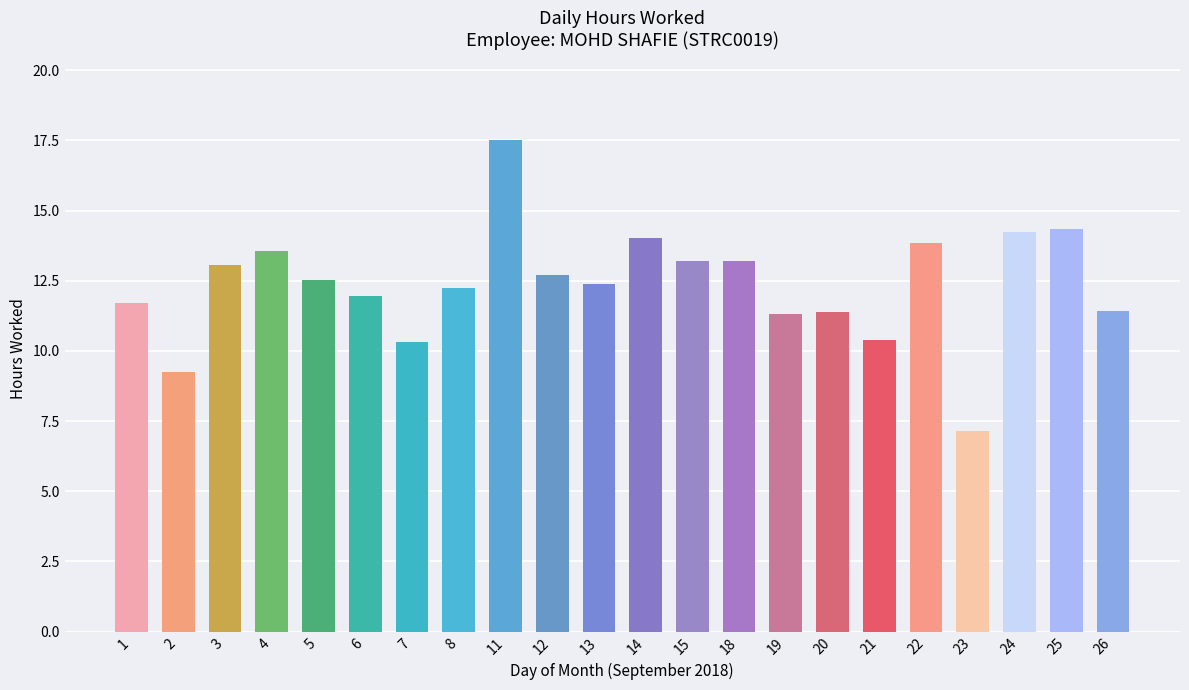

What is the ratio of the value at 11 to the value at 25?

1.2